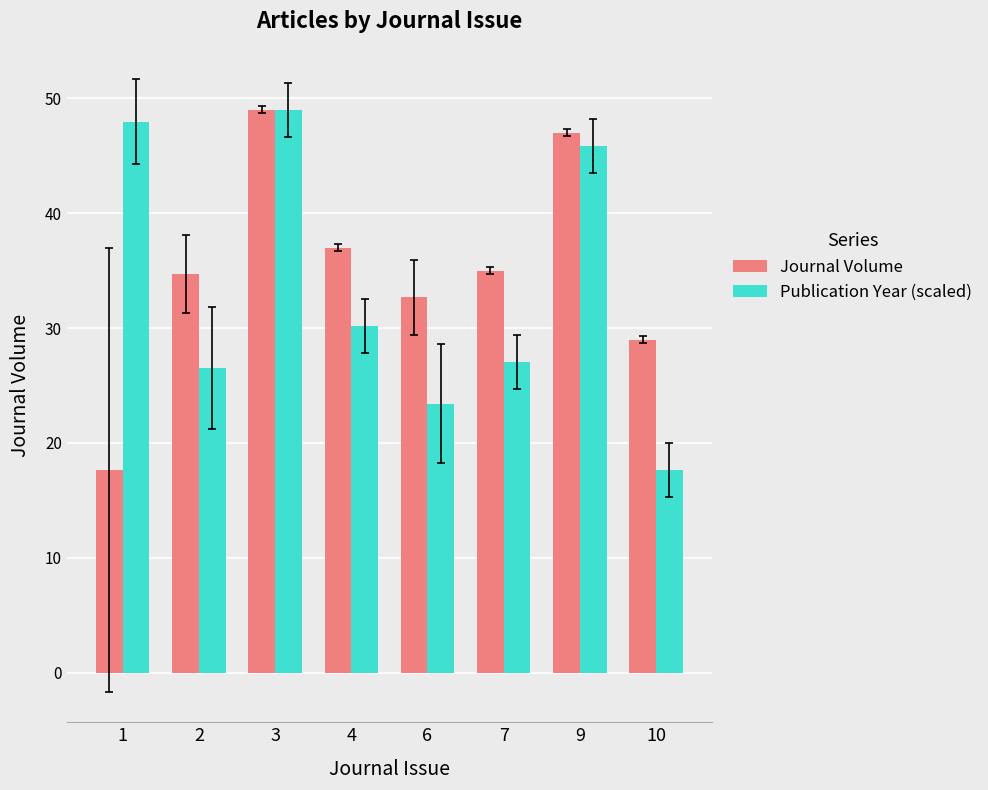

How many bars are there in each group?

2